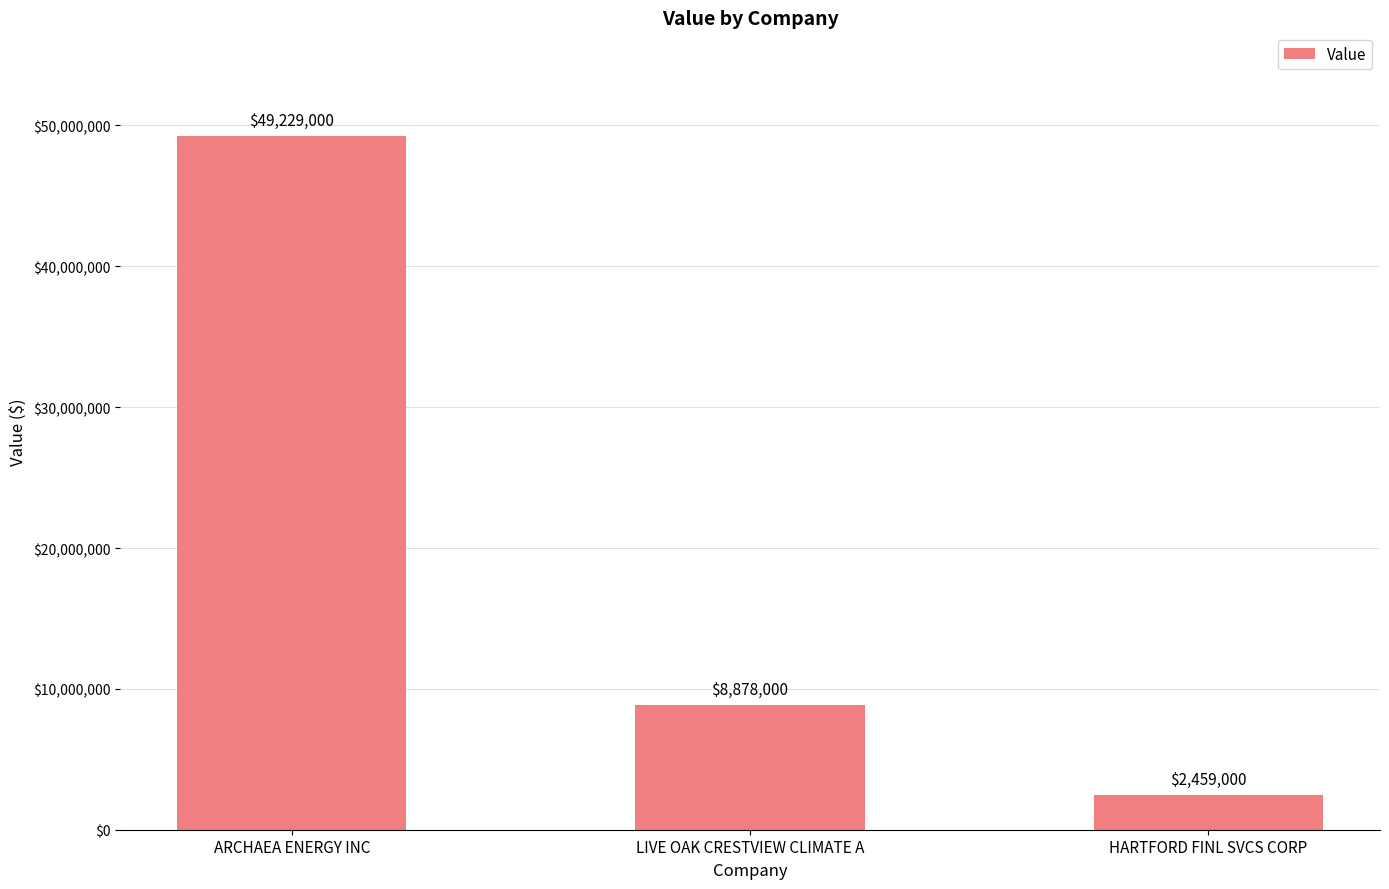

How many data points does each series have?

3